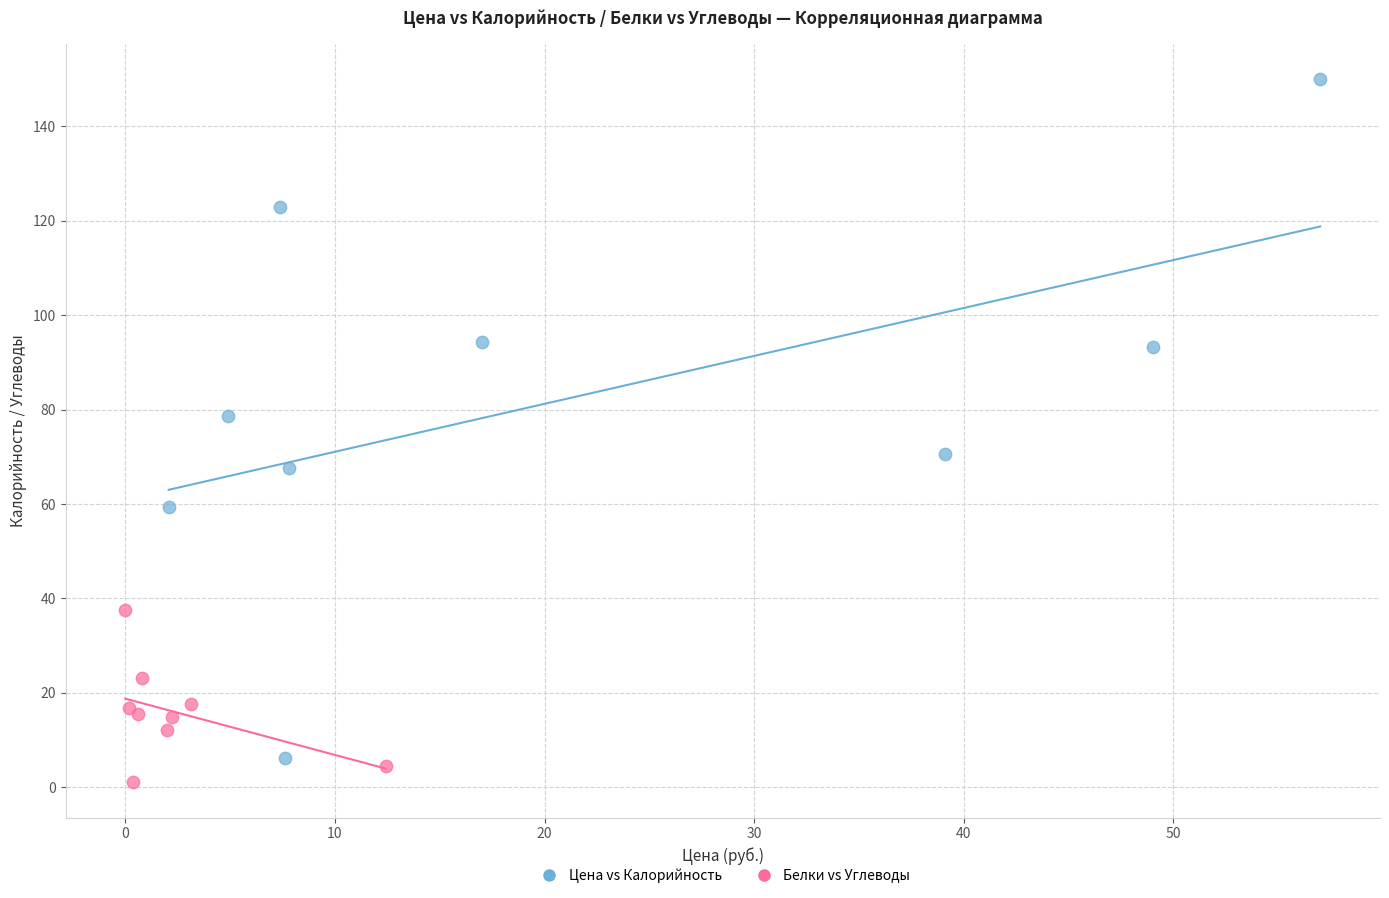

Which series has the largest Y range (max minus min)?

Цена vs Калорийность